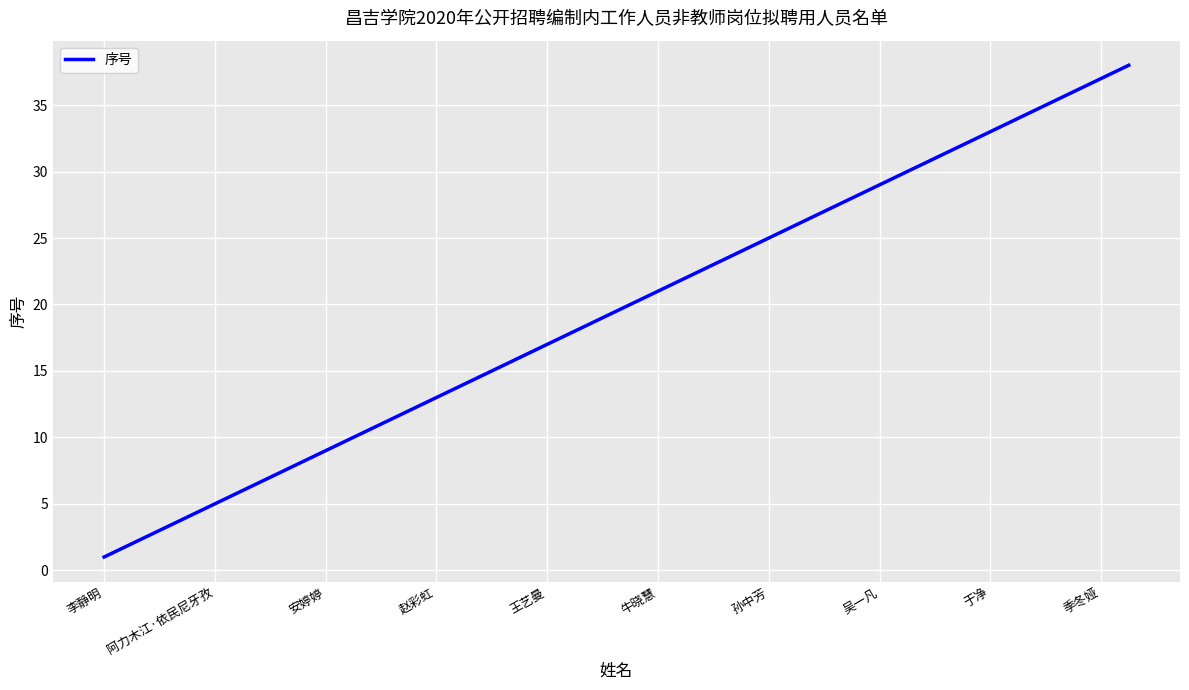

Is this an area chart (filled region under the line)?

No